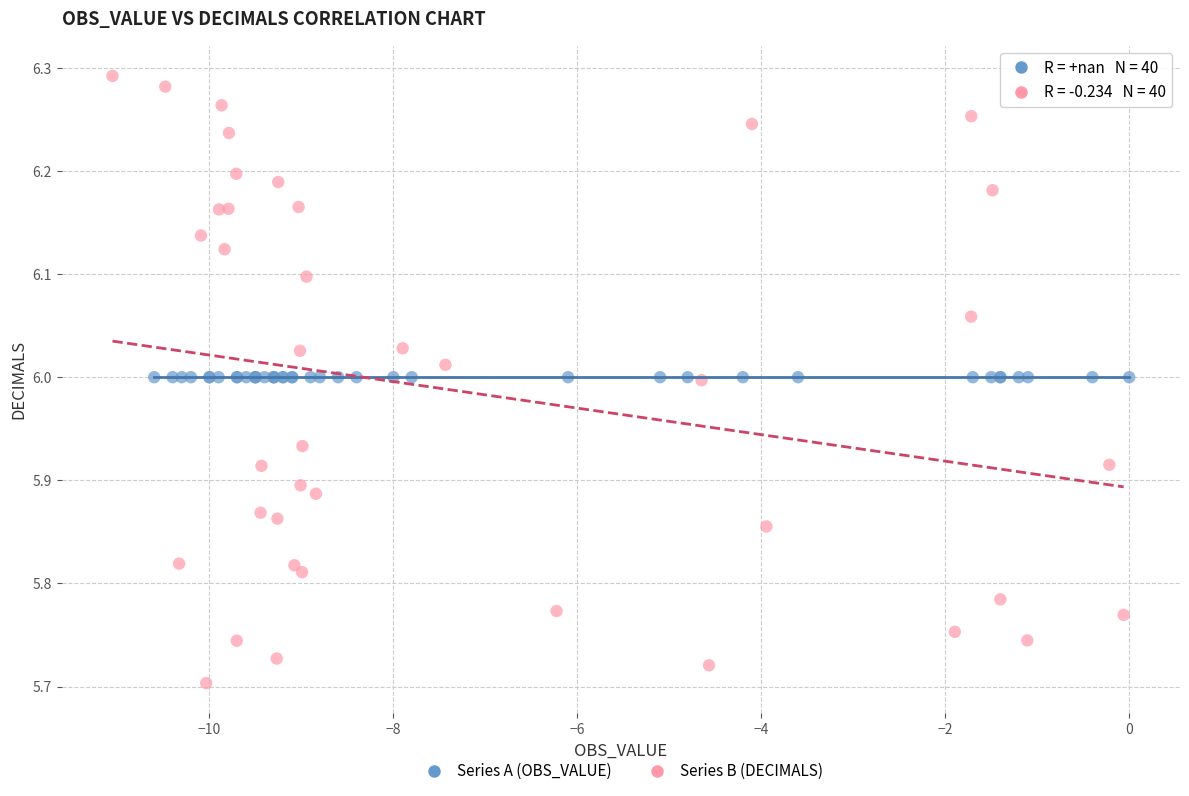

Which series reaches the minimum Y coordinate?

Series B (DECIMALS)